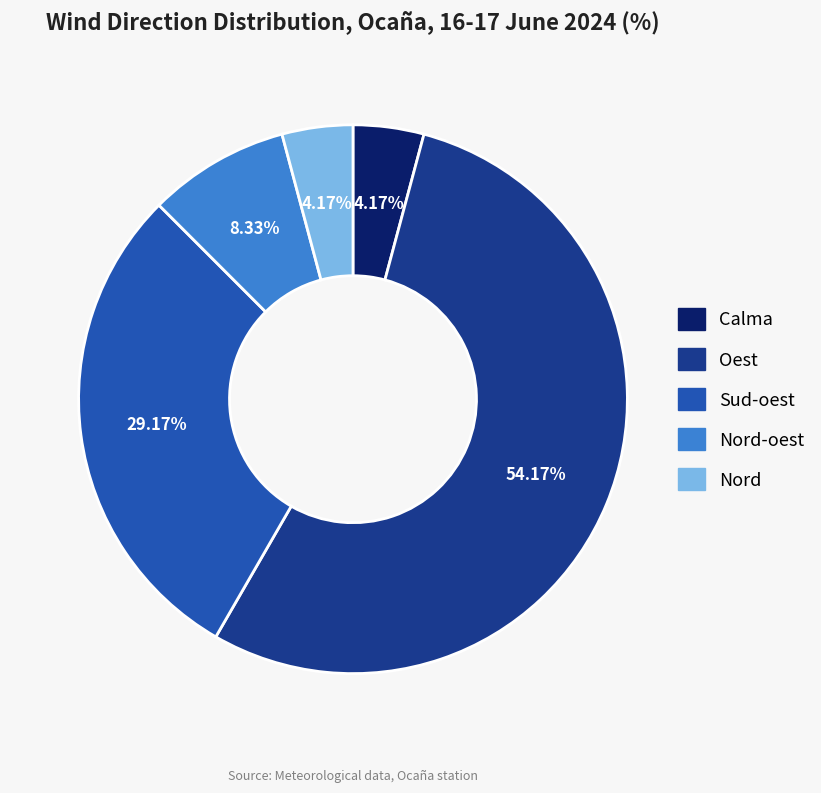

Do Nord and Calma together represent more than half of the pie?

No